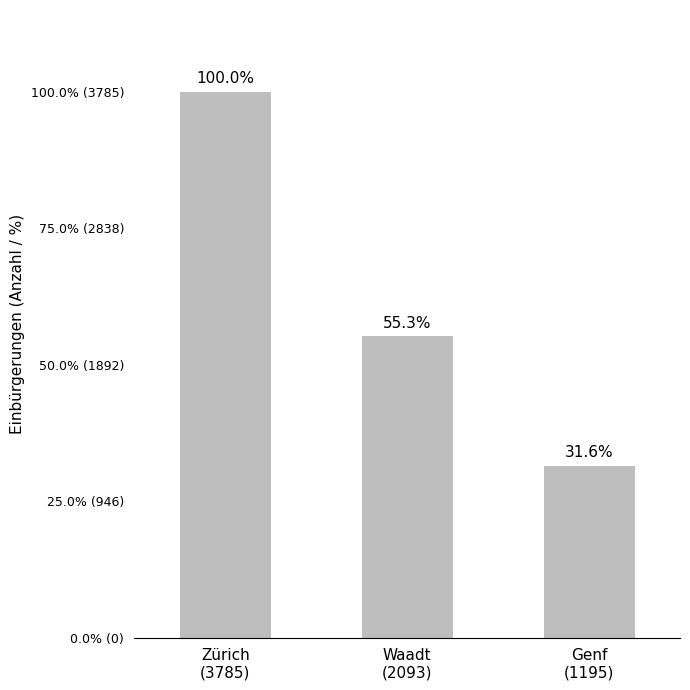

What is the sum of all values?

7073